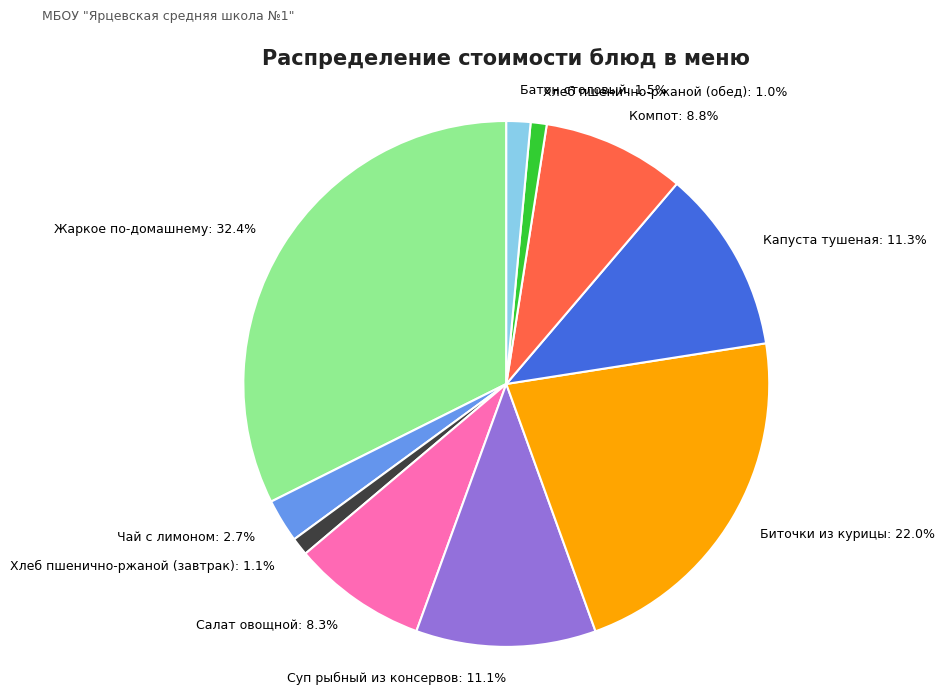

What portion of the pie excludes Хлеб пшенично-ржаной (завтрак)?

98.9%